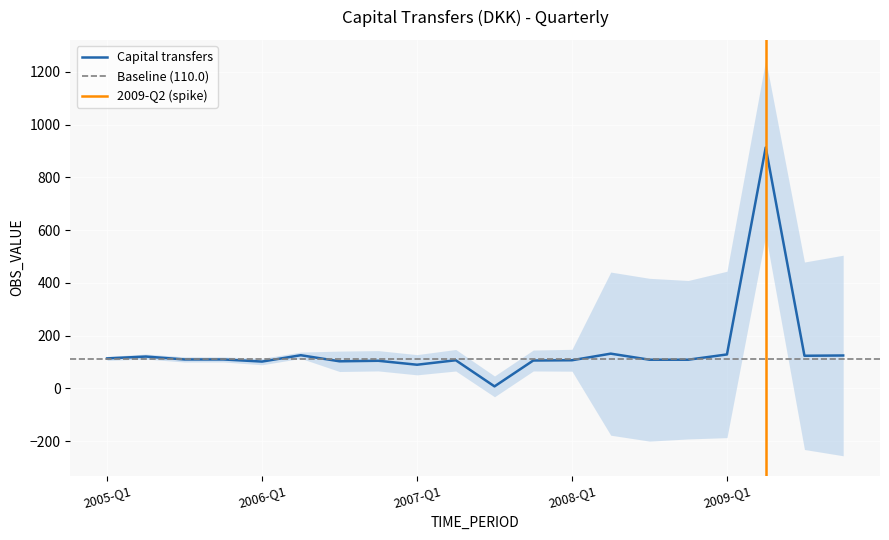

Reading right to left, list all the values displayed in this chart.

2009-Q4=125	2009-Q3=124	2009-Q2=913	2009-Q1=129	2008-Q4=109	2008-Q3=109	2008-Q2=132	2008-Q1=107	2007-Q4=106	2007-Q3=8	2007-Q2=107	2007-Q1=90	2006-Q4=105	2006-Q3=103	2006-Q2=126	2006-Q1=102	2005-Q4=110	2005-Q3=110	2005-Q2=121	2005-Q1=114